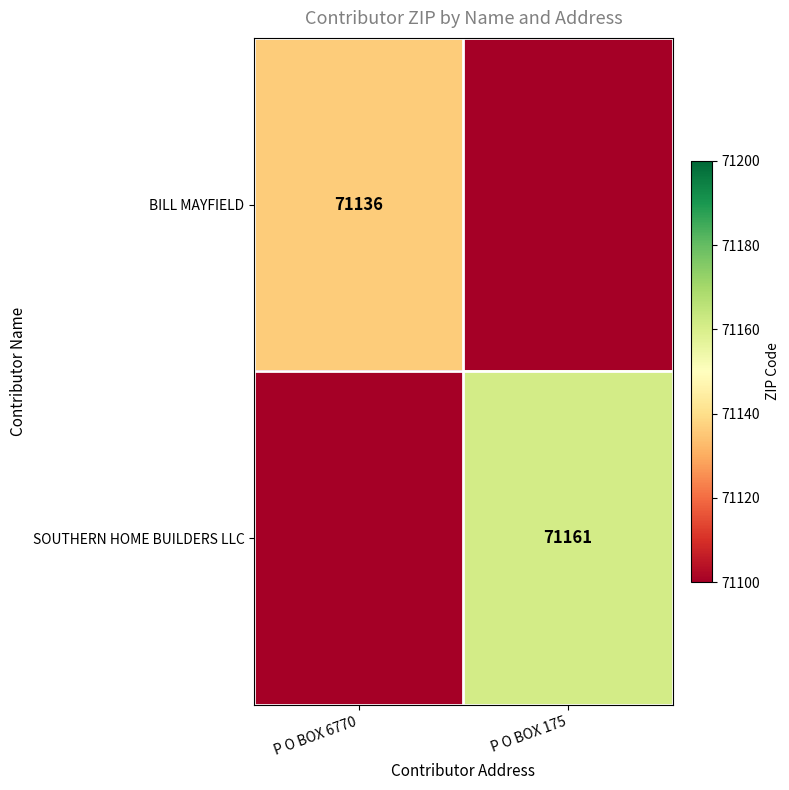

The value of BILL MAYFIELD at P O BOX 6770 is 123808. True or false?

False